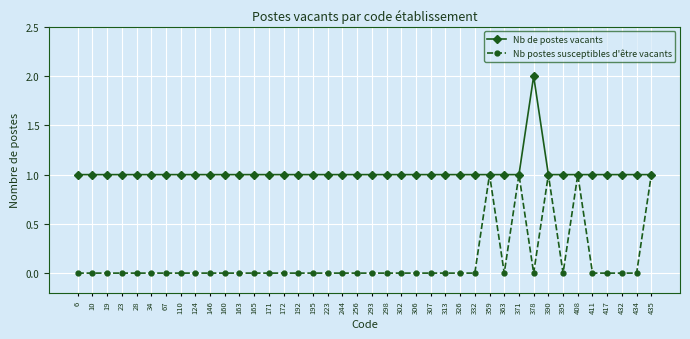

List the series in order of their overall mean, lowest first.

Nb postes susceptibles d'être vacants, Nb de postes vacants